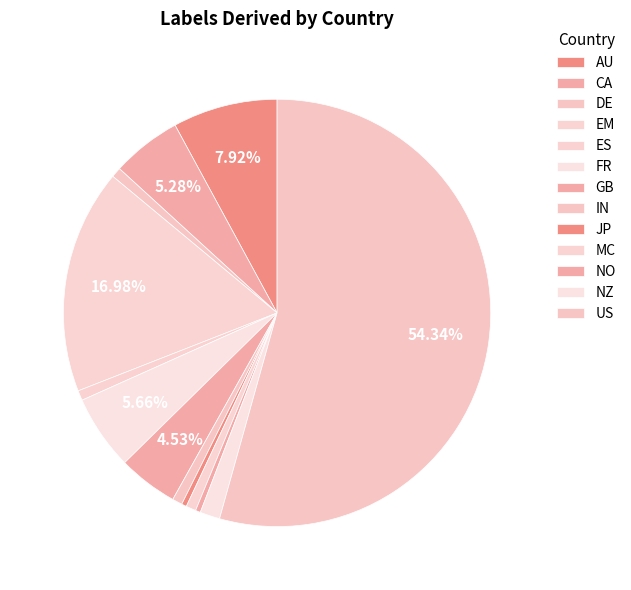

What is the total percentage of GB and MC?

5.3%